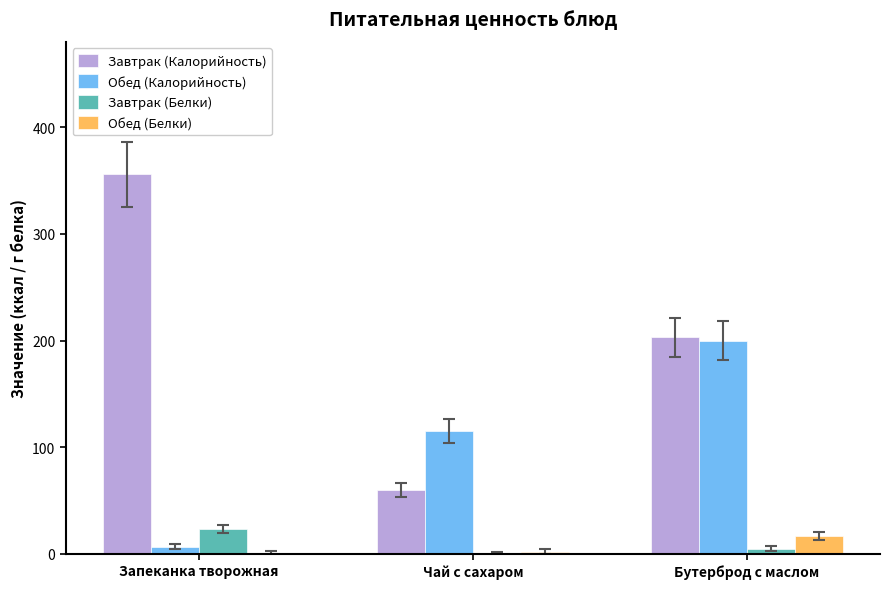

What are all the series names shown in the legend?

Завтрак (Калорийность), Обед (Калорийность), Завтрак (Белки), Обед (Белки)